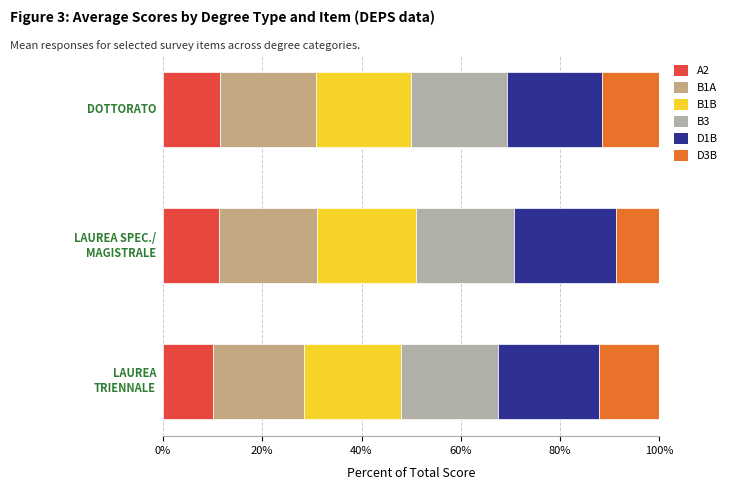

What is the maximum value for A2?

11.5